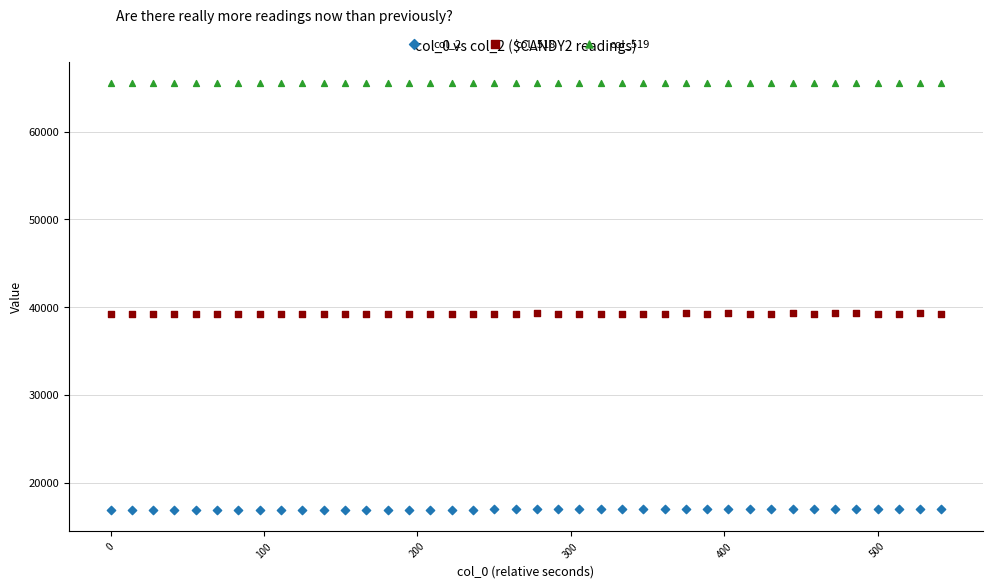

Which series contains the lowest Y value?

col_2